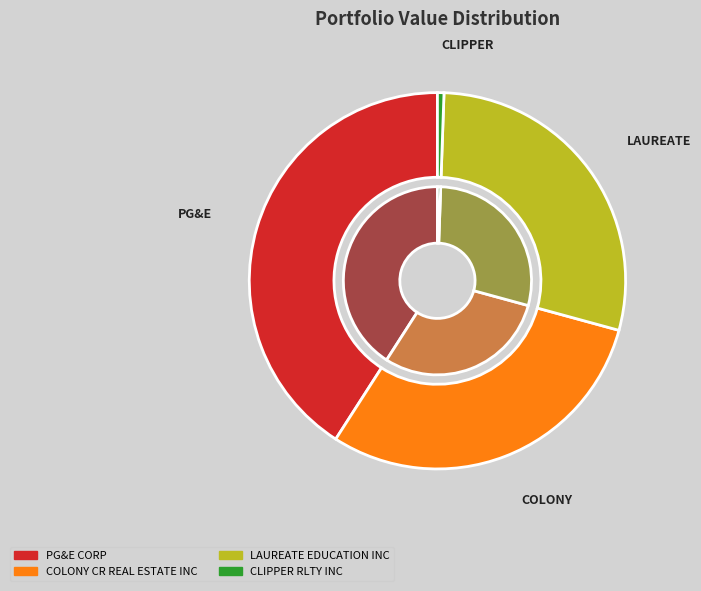

Count the number of slices in the pie.

4